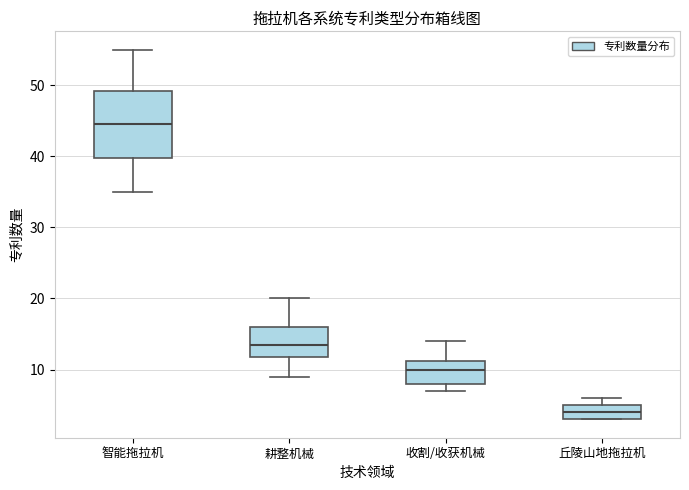

Which box has the lowest median line?

丘陵山地拖拉机